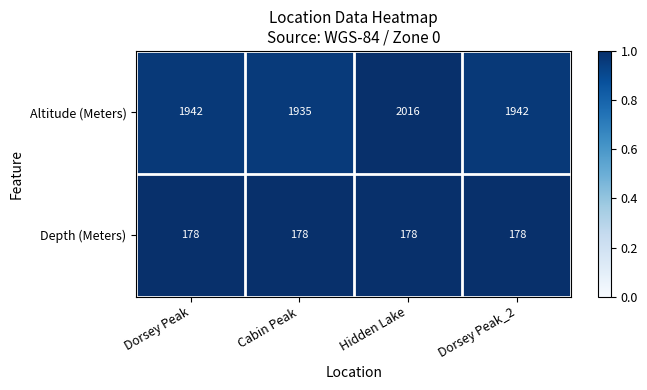

List the series in order of their peak value, highest first.

Altitude (Meters), Depth (Meters)